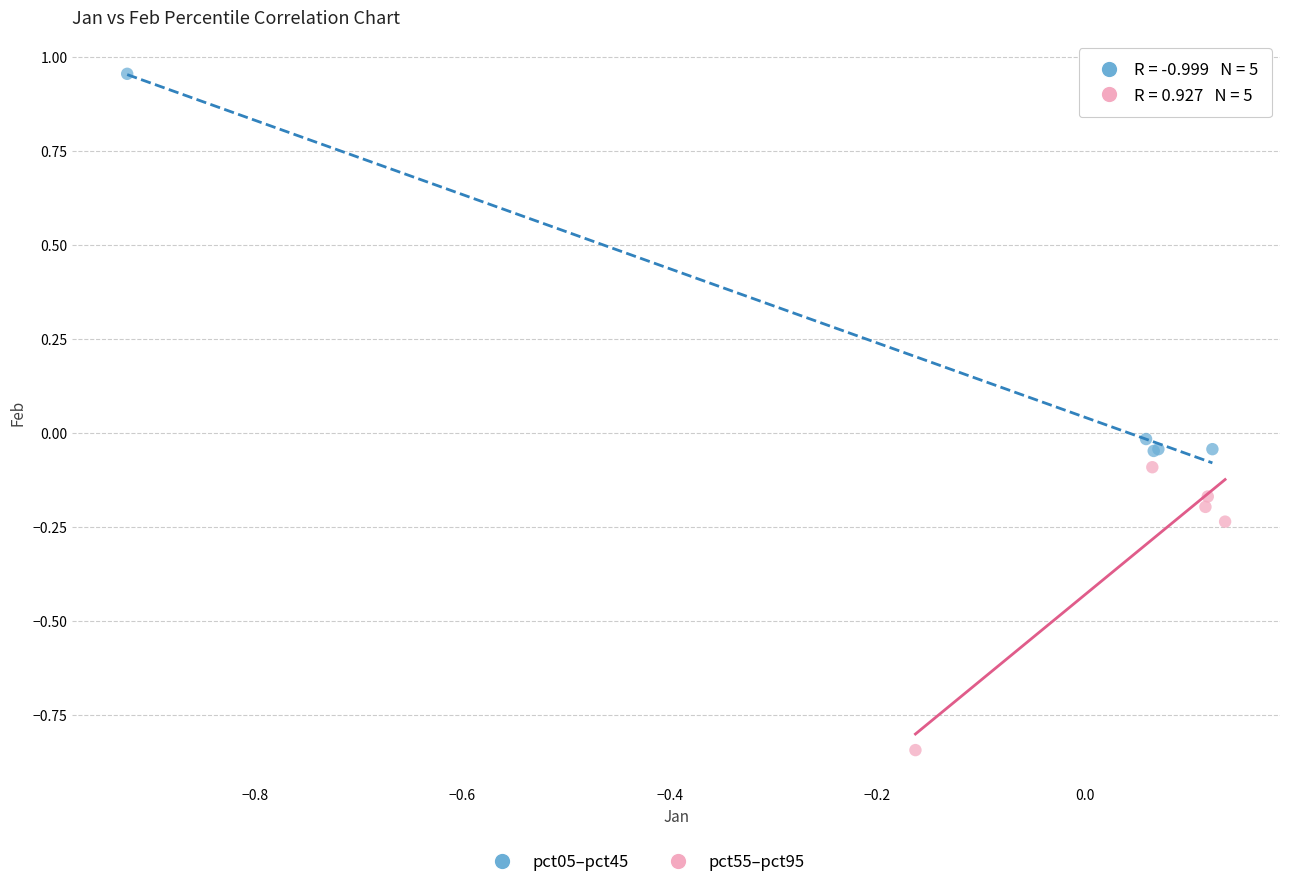

Which series has the widest spread of Y values?

pct05–pct45